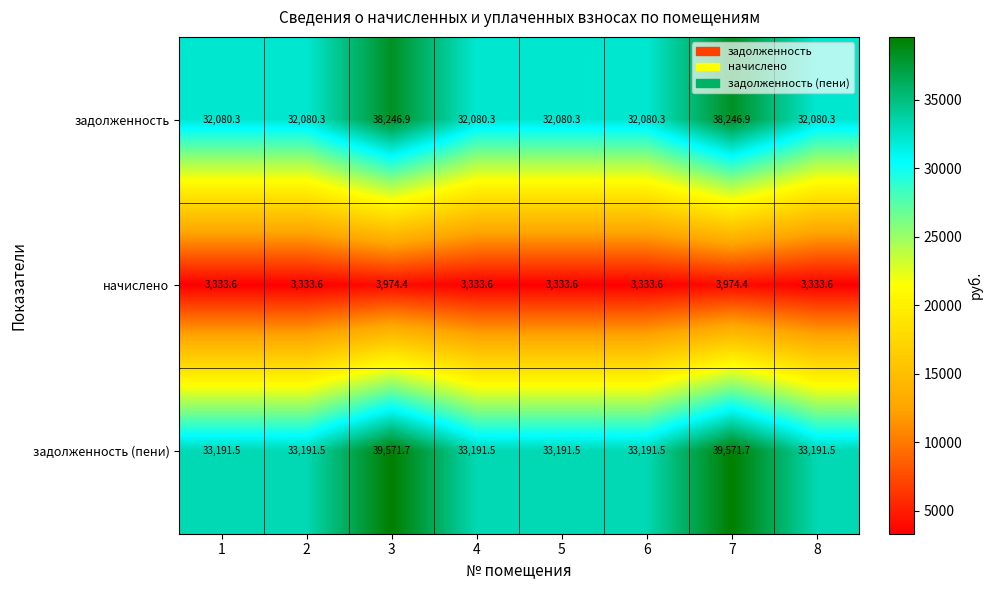

What is the spread (max minus min) of values at 2?

29857.9